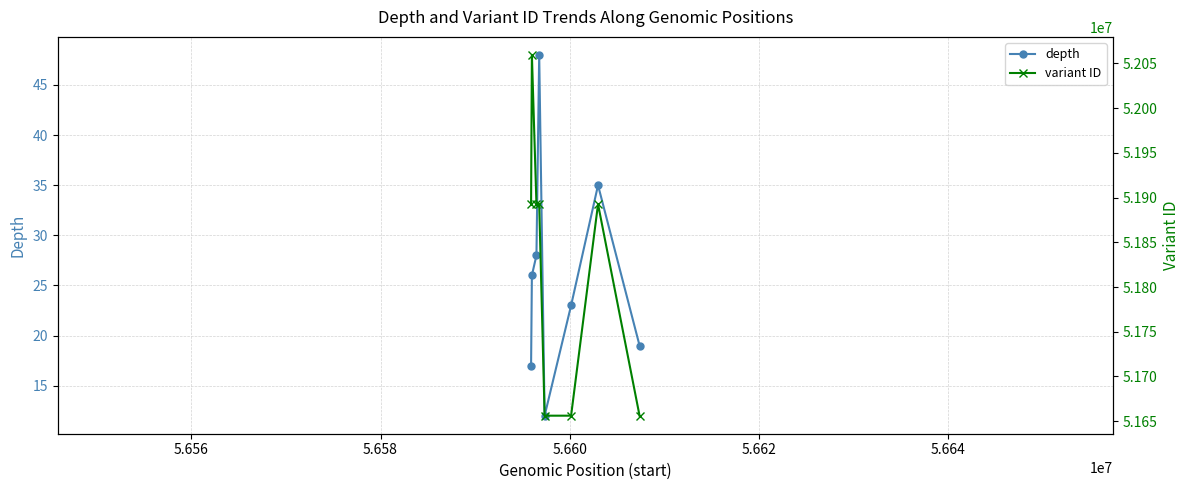

Reading left to right, transcribe all the data shown in this chart.

depth: 17	26	28	48	12	23	35	19
variant ID: 51892541	52059414	51892550	51892553	51656165	51656171	51892604	51656193